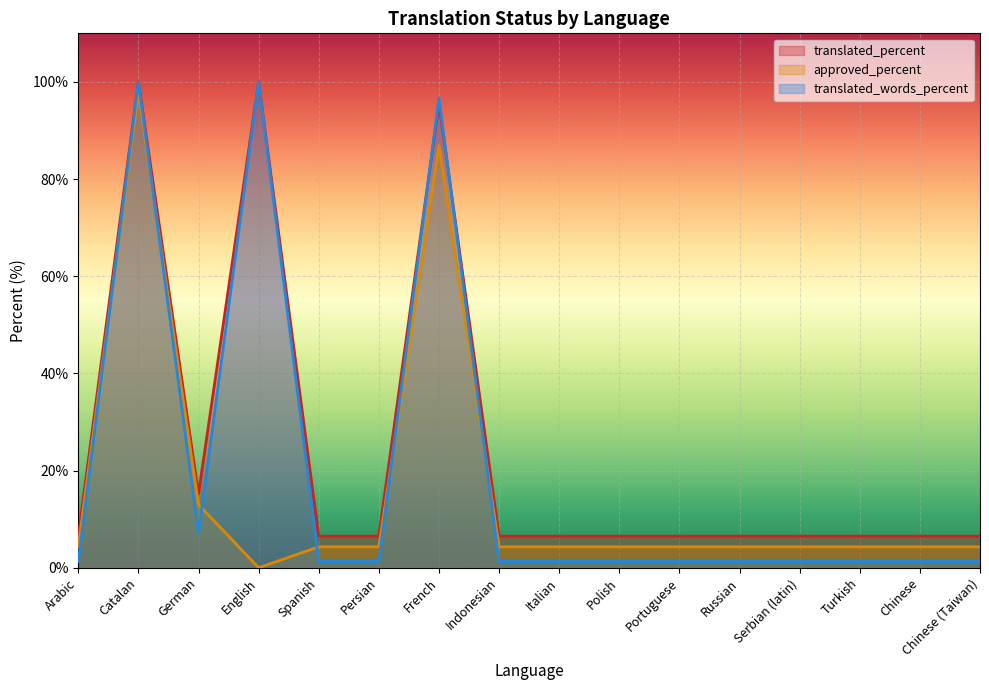

Between which two adjacent categories do approved_percent and translated_words_percent first intersect?

Arabic and Catalan